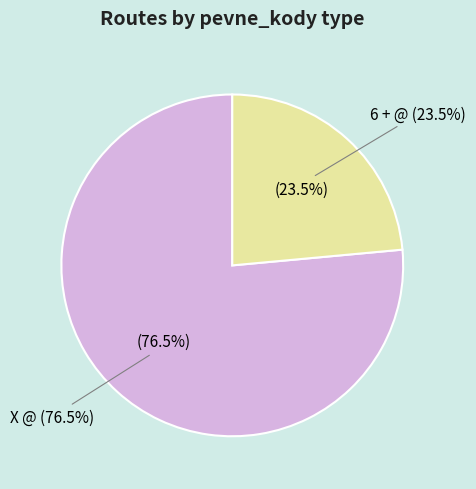

What percentage is the X @ slice, to the nearest percent?

76%